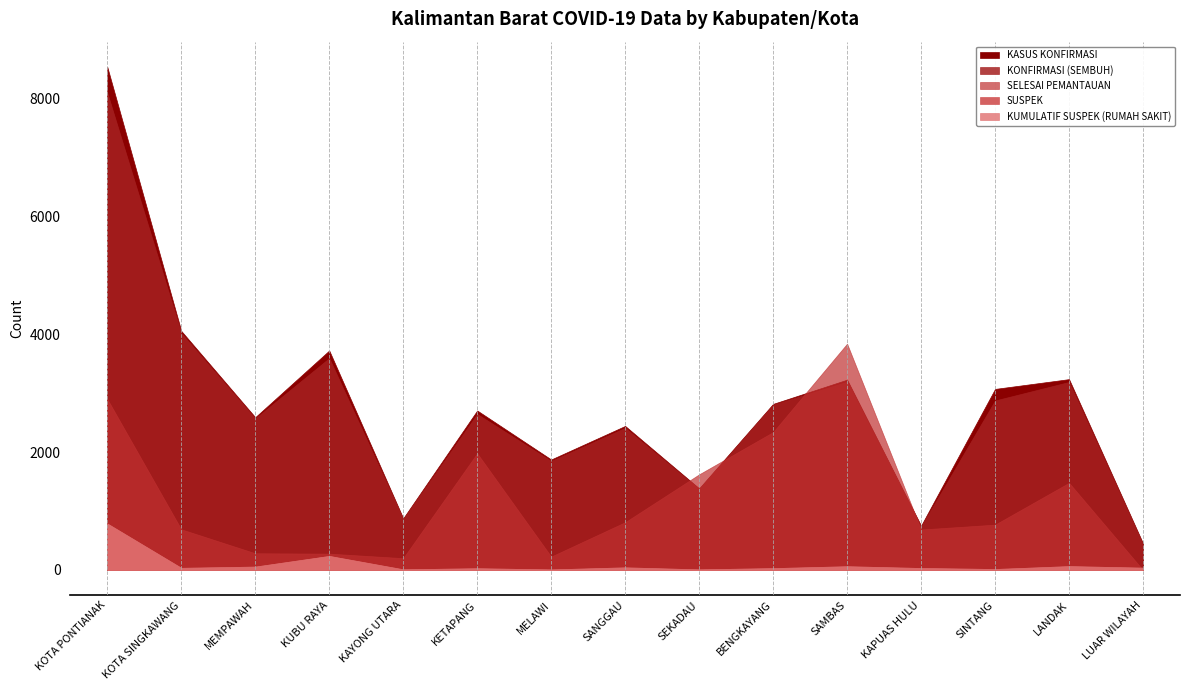

Where is the first local maximum for KASUS KONFIRMASI?

KUBU RAYA